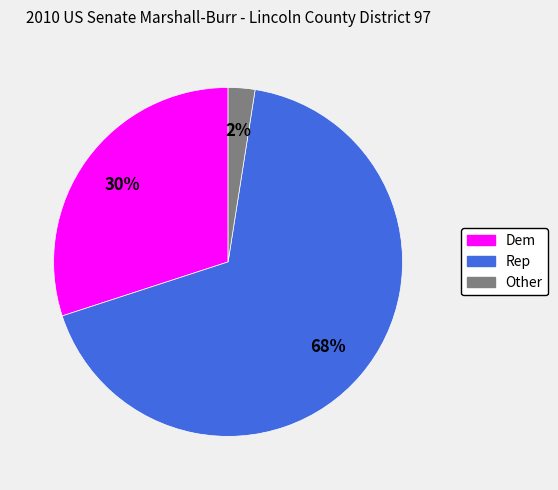

True or false: Dem accounts for 30% of the total.

True